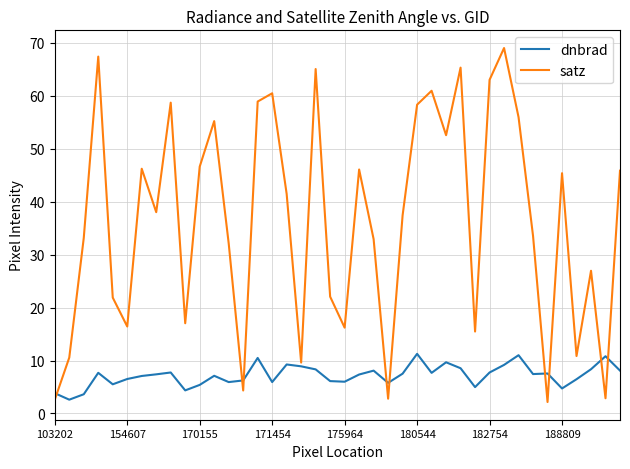

Which series has the largest total across all categories?

satz